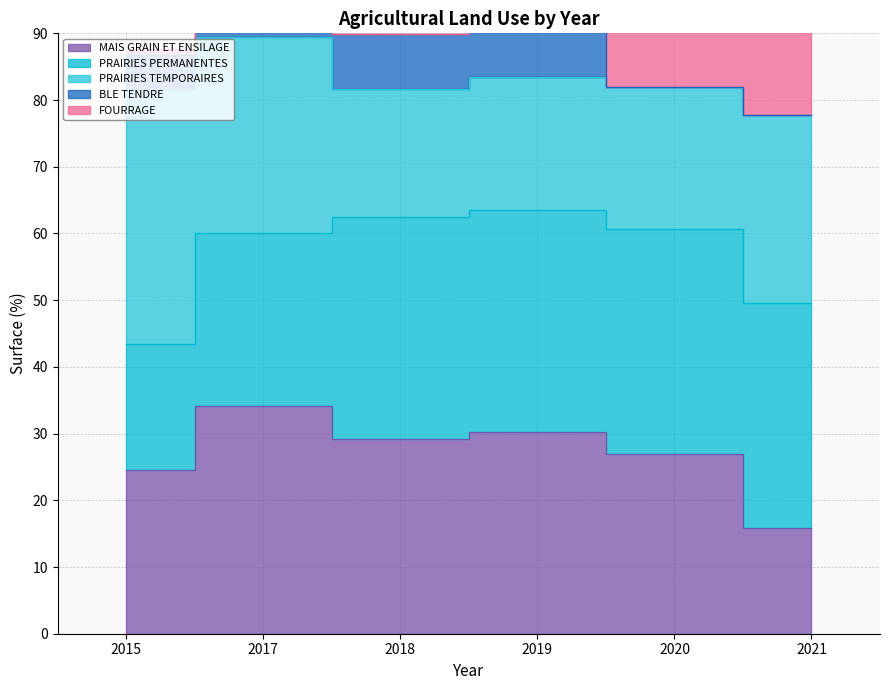

The value of BLE TENDRE at 2018 is 8.3. True or false?

True